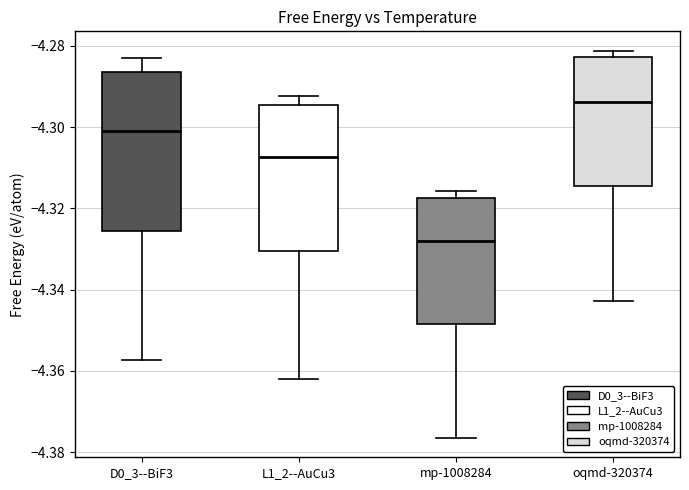

Where is the upper edge of the box for D0_3--BiF3 on the y-axis? The values are not printed on the chart, so give them approximately, as read against the axis.

-4.286